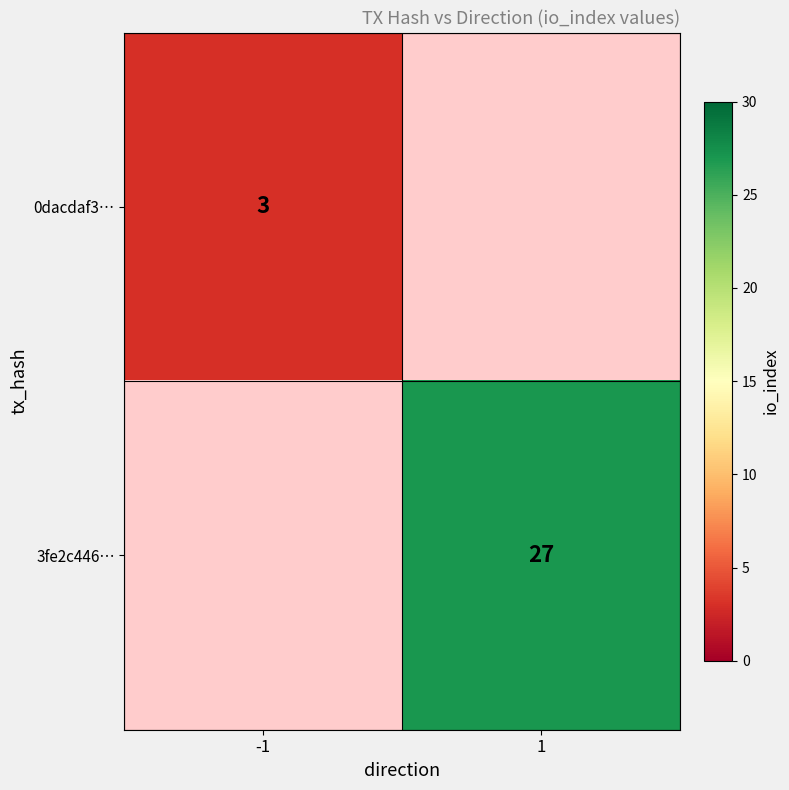

How many data points does each series have?

2